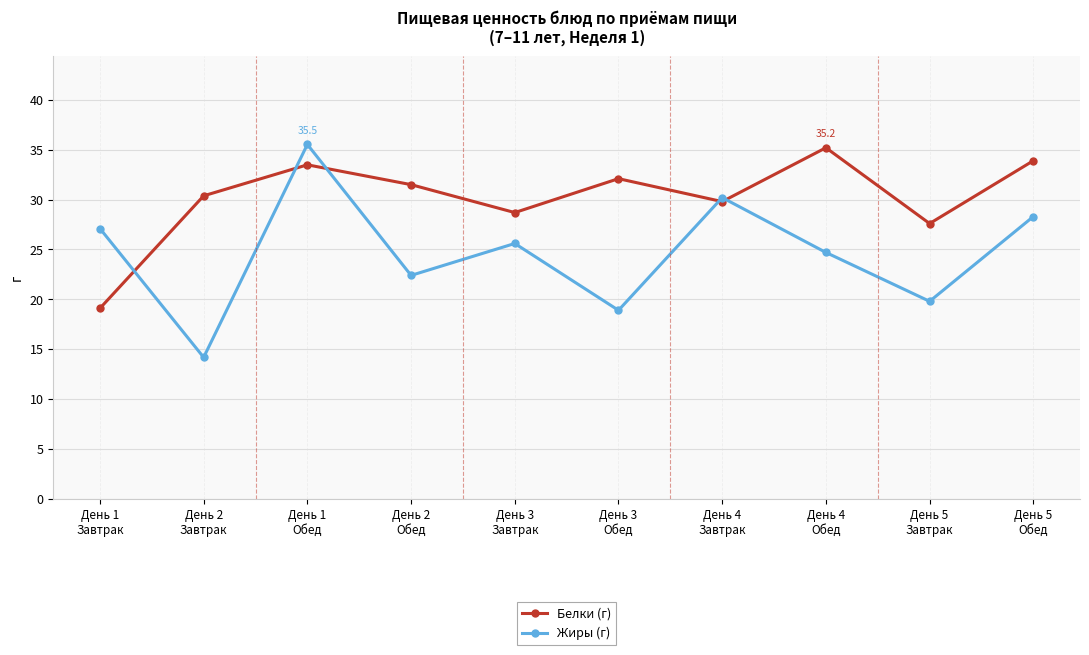

Where does the Белки (г) series first go above 31?

День 1
Обед